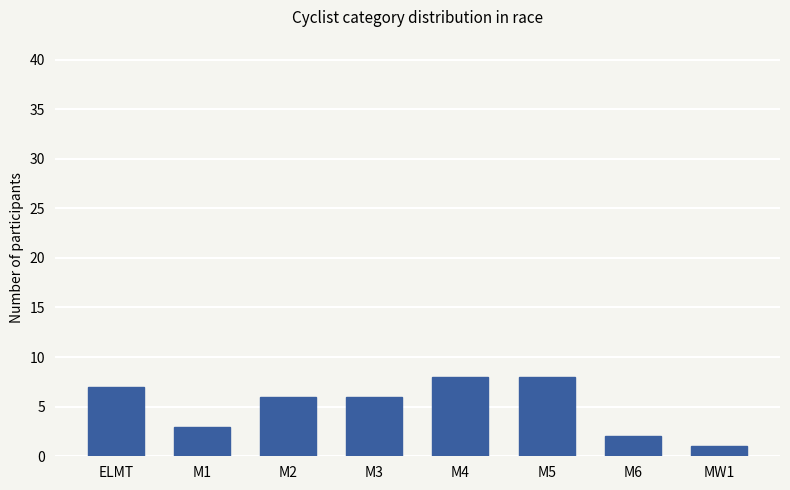

Where is the data nearest to the value 4?

M1